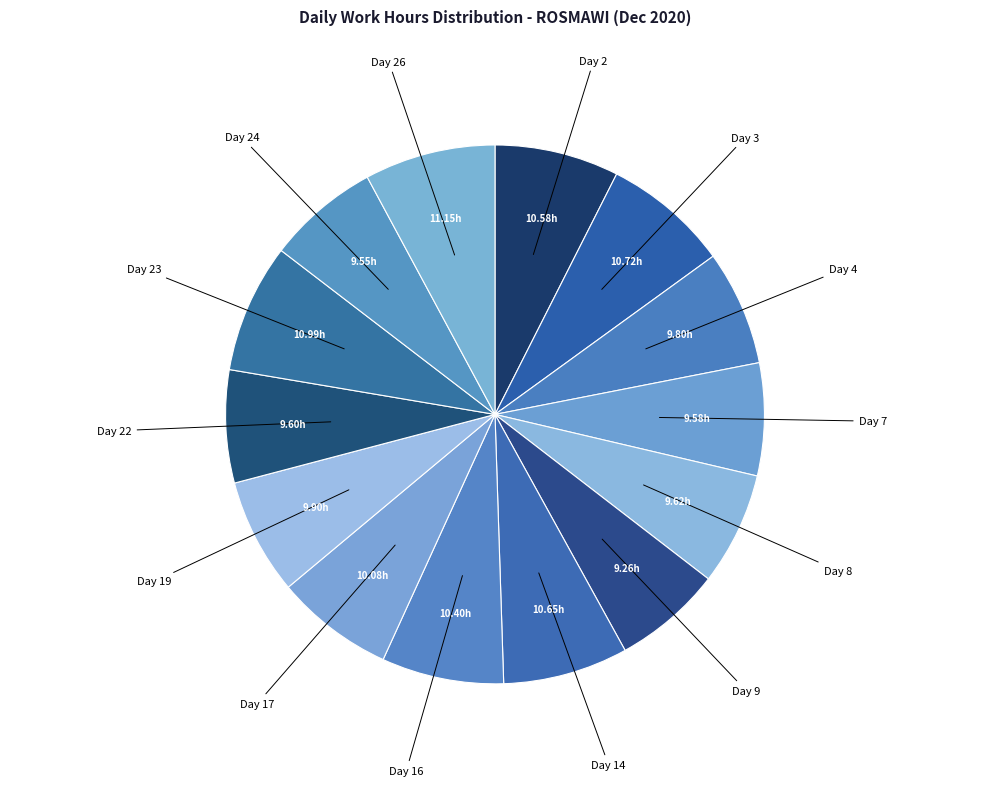

Count the number of slices in the pie.

14